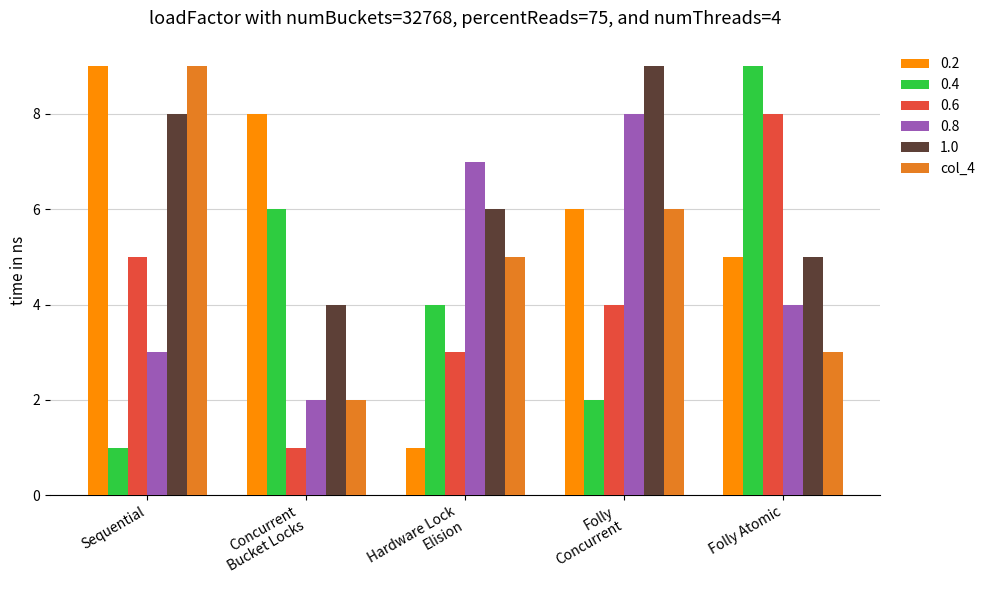

The value of 1.0 at Sequential is 4. True or false?

False